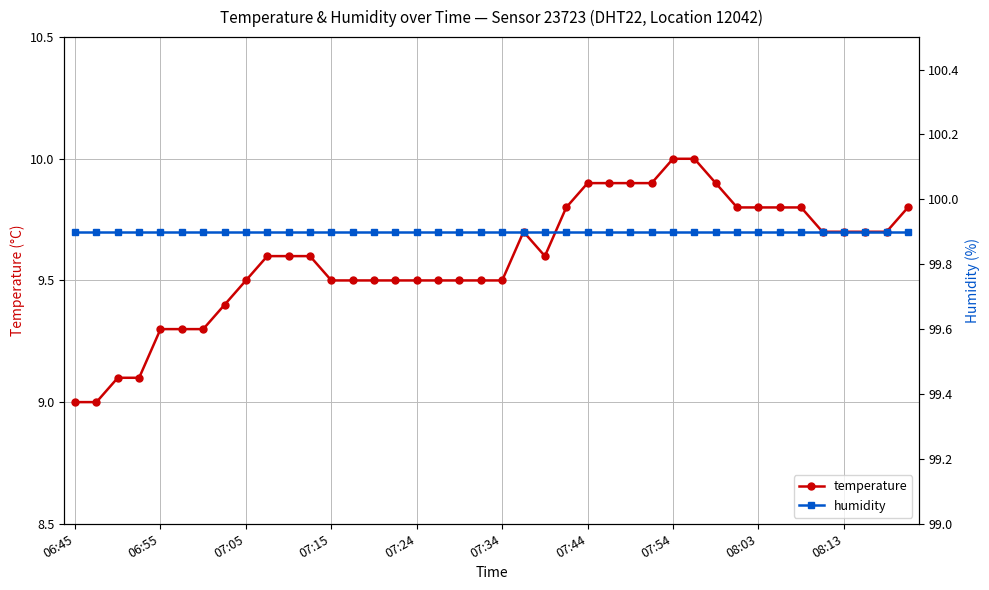

Which series has the largest total across all categories?

humidity